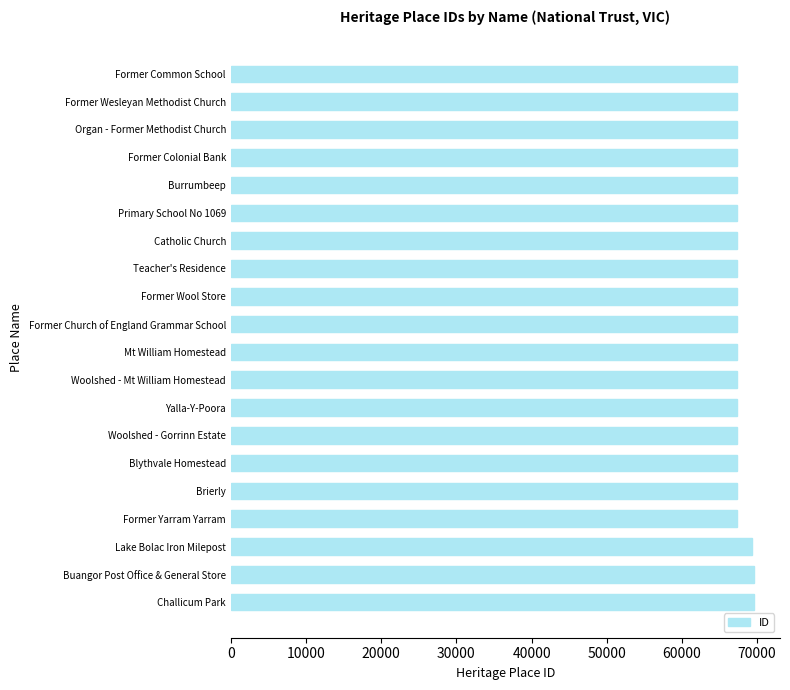

Are the bars grouped side by side (vs. stacked)?

No